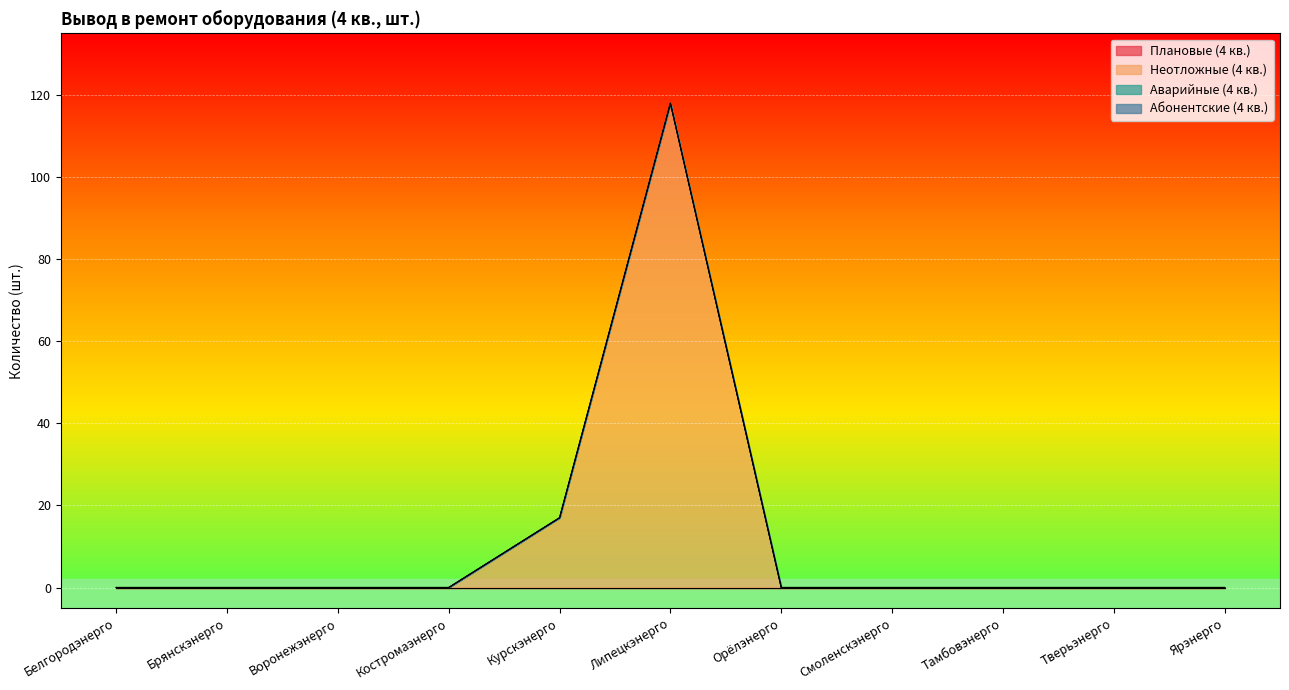

True or false: Абонентские (4 кв.) and Аварийные (4 кв.) cross at least once.

False